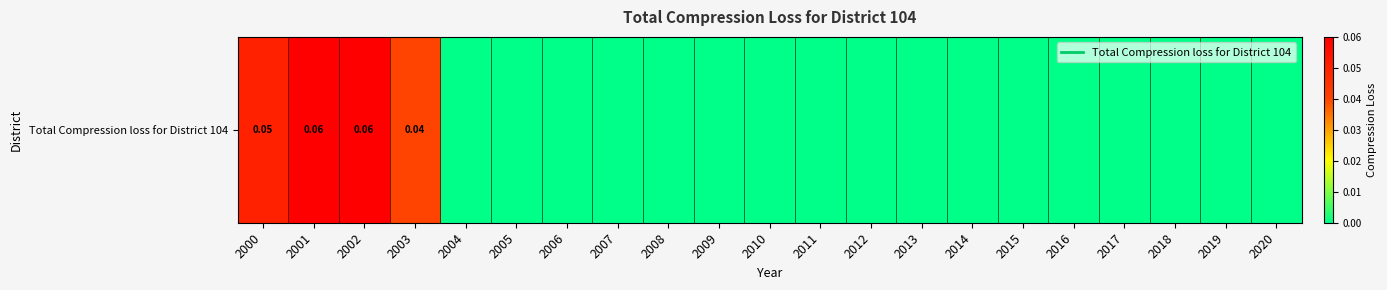

The chart shows a value of 0.0 at 2017. True or false?

True